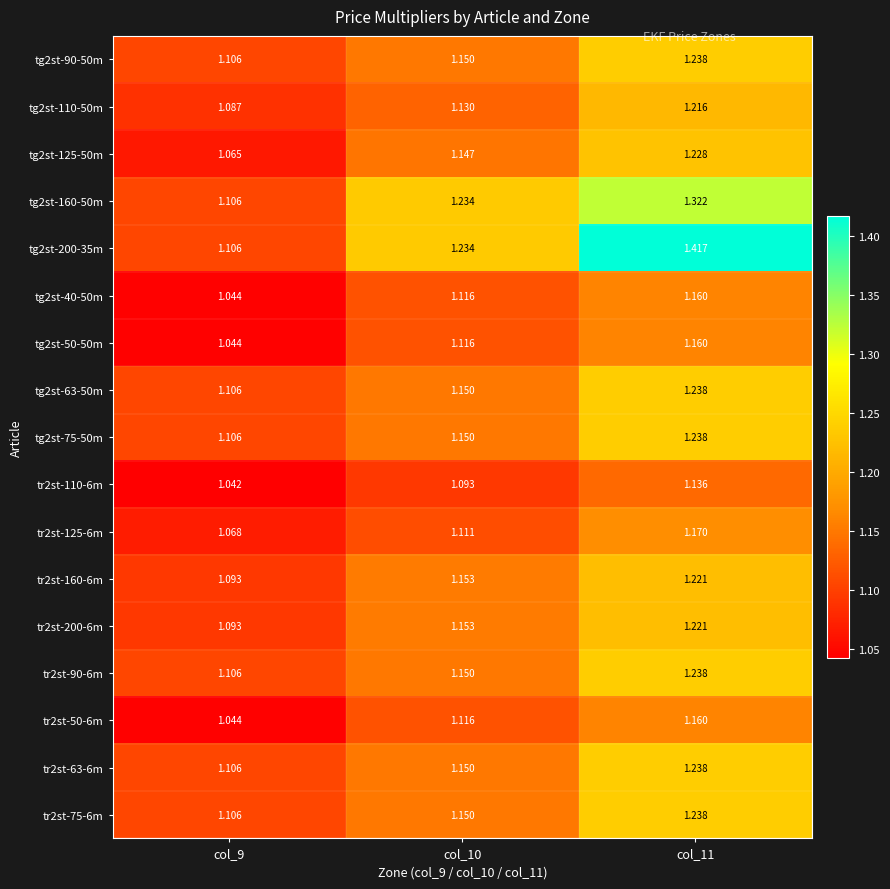

How many data points does each series have?

3